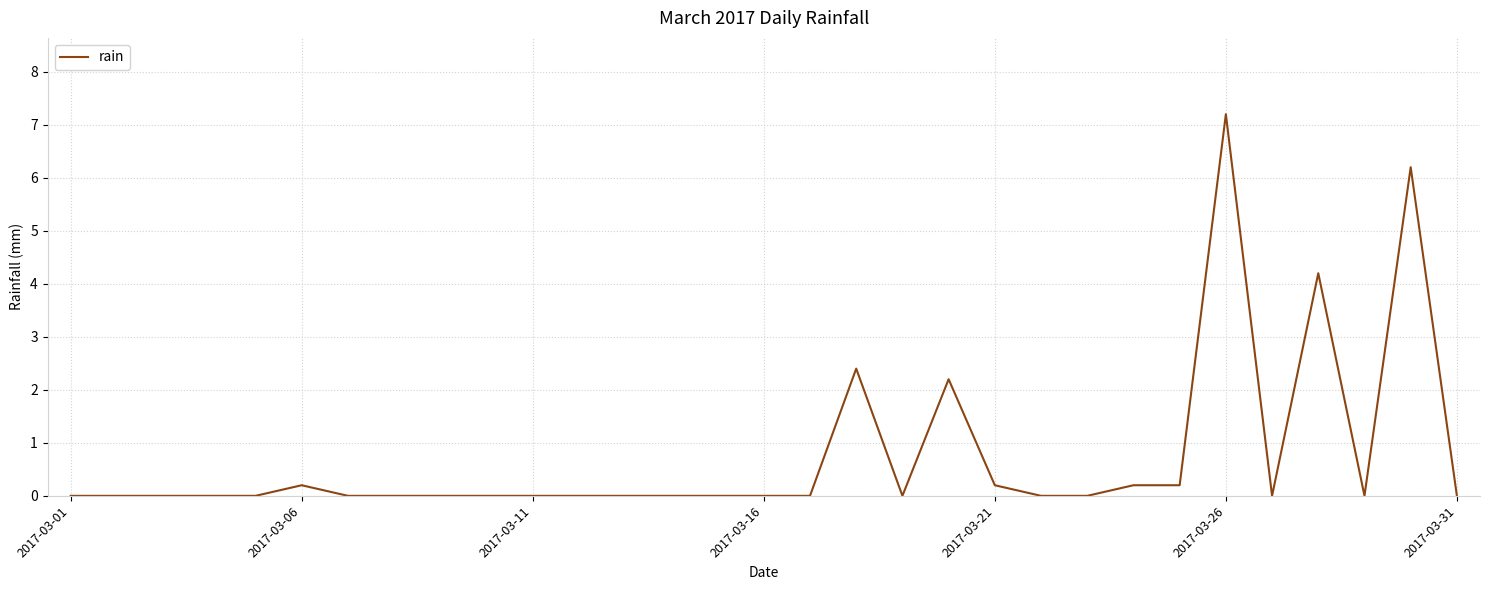

What is the maximum value shown in the chart?

7.2